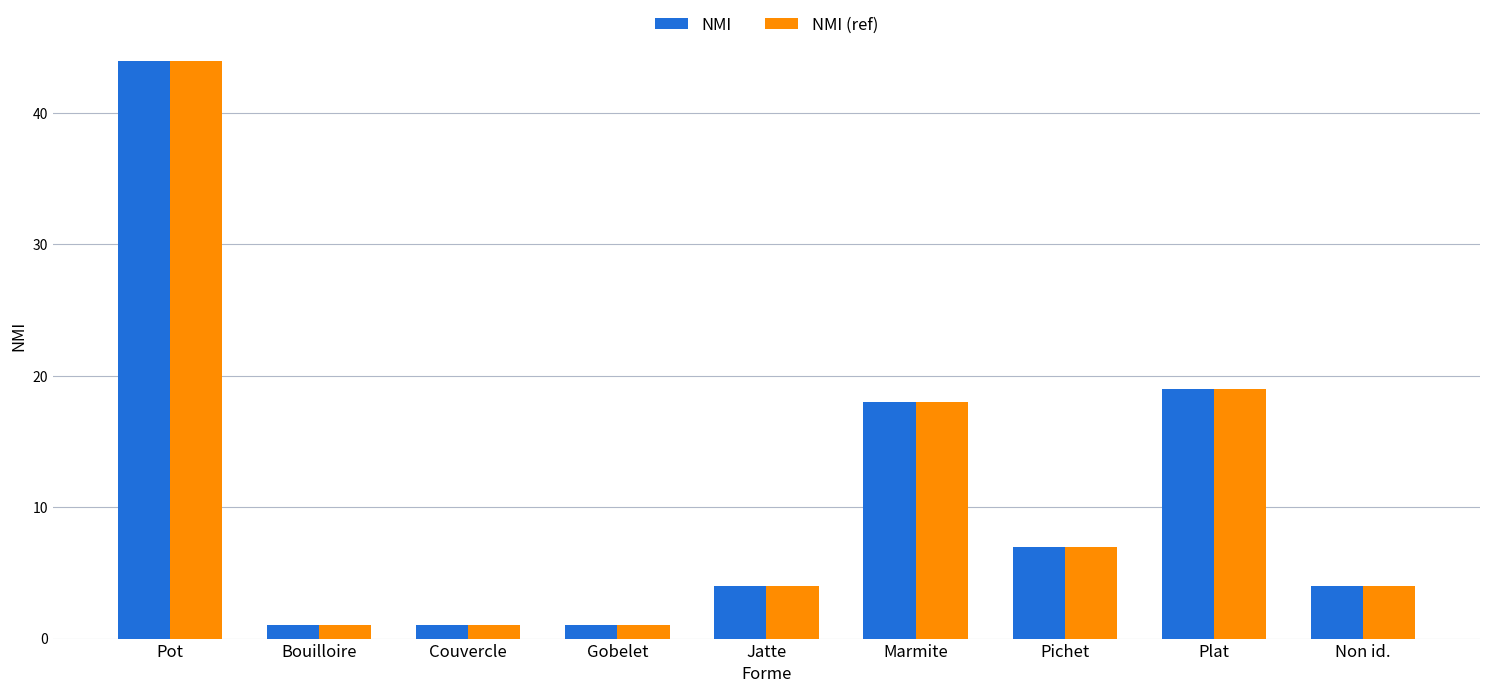

The value of NMI at Marmite is 26. True or false?

False